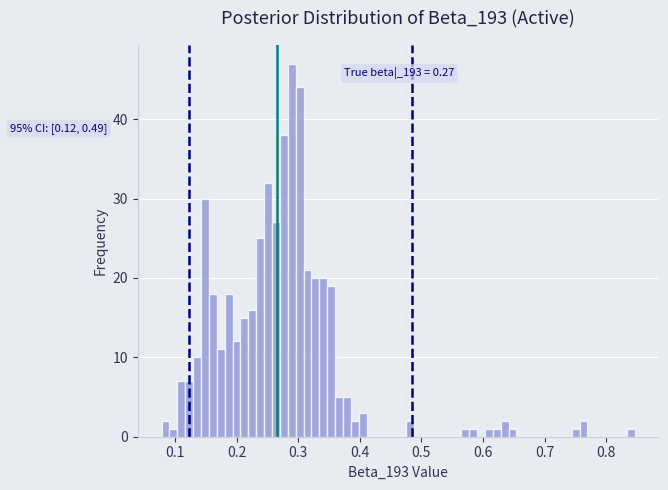

Around what value on the x-axis is the tallest bar? Give the approximate position of its centre, as read against the axis.

0.29